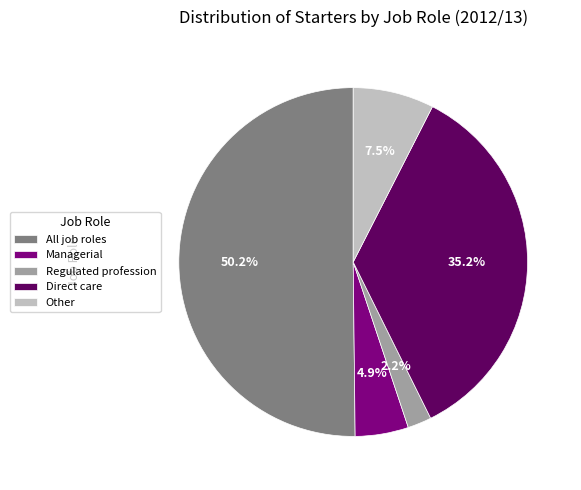

What is the total percentage of Other and Direct care?

42.7%